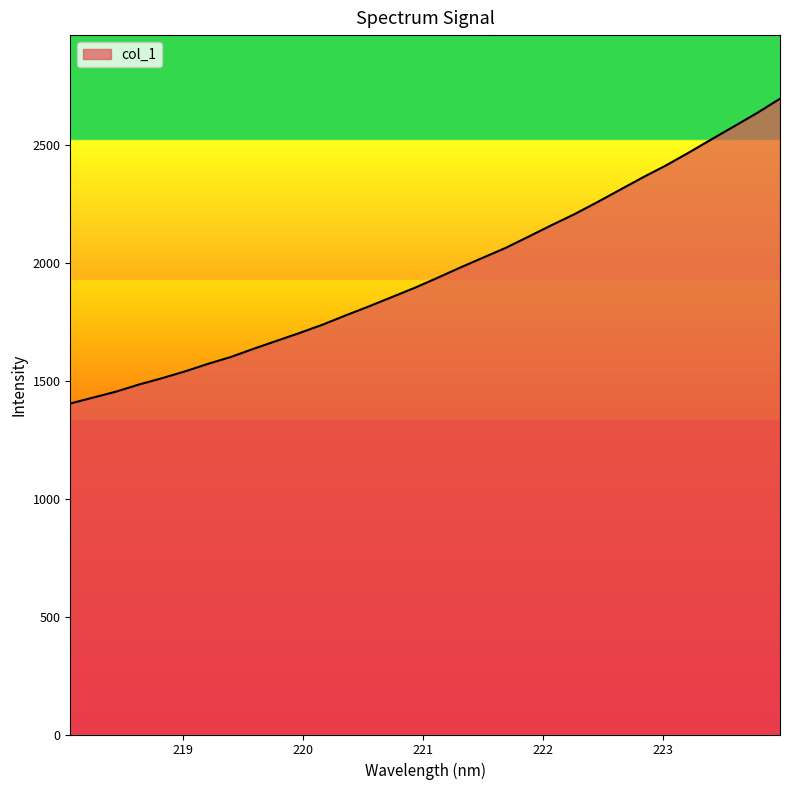

What is the maximum value shown in the chart?

2696.9